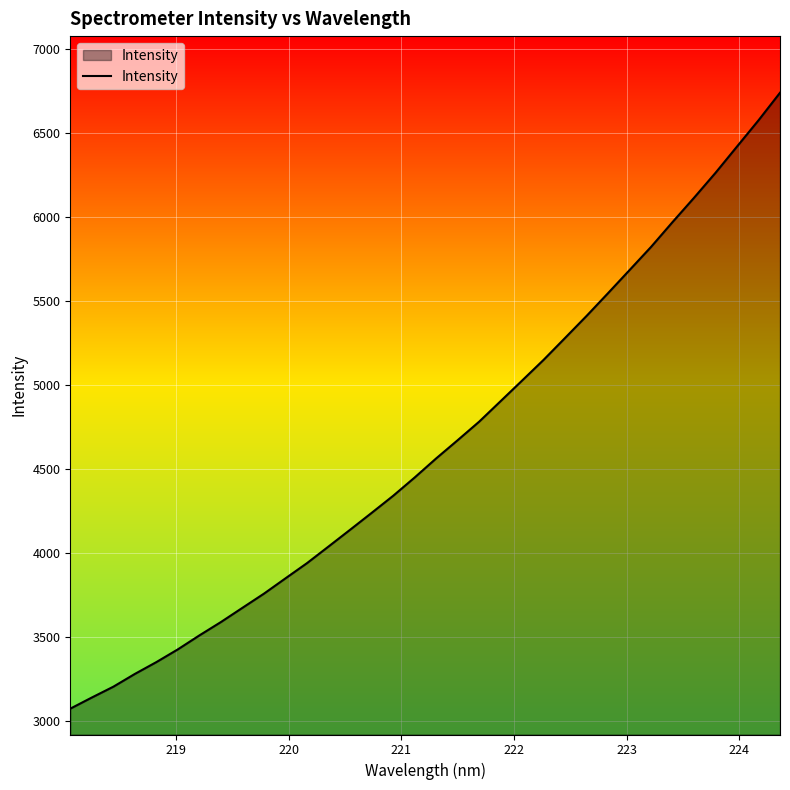

What is the difference between the maximum and minimum values?

3665.1